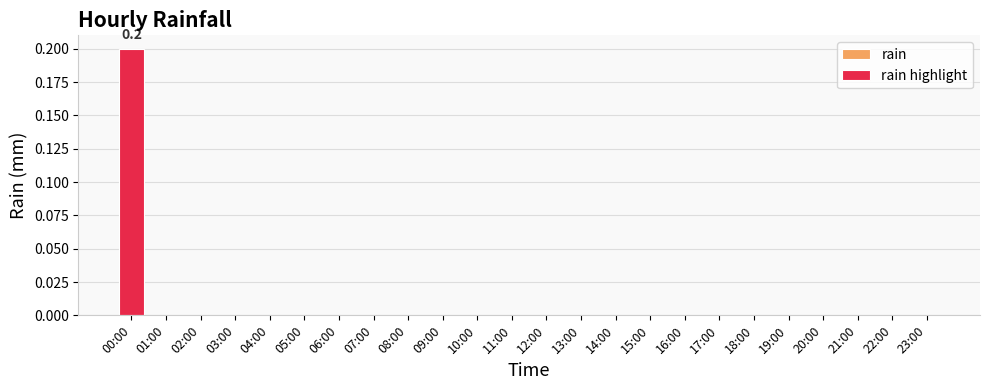

Rank the categories by value from lowest to highest.

01:00, 02:00, 03:00, 04:00, 05:00, 06:00, 07:00, 08:00, 09:00, 10:00, 11:00, 12:00, 13:00, 14:00, 15:00, 16:00, 17:00, 18:00, 19:00, 20:00, 21:00, 22:00, 23:00, 00:00